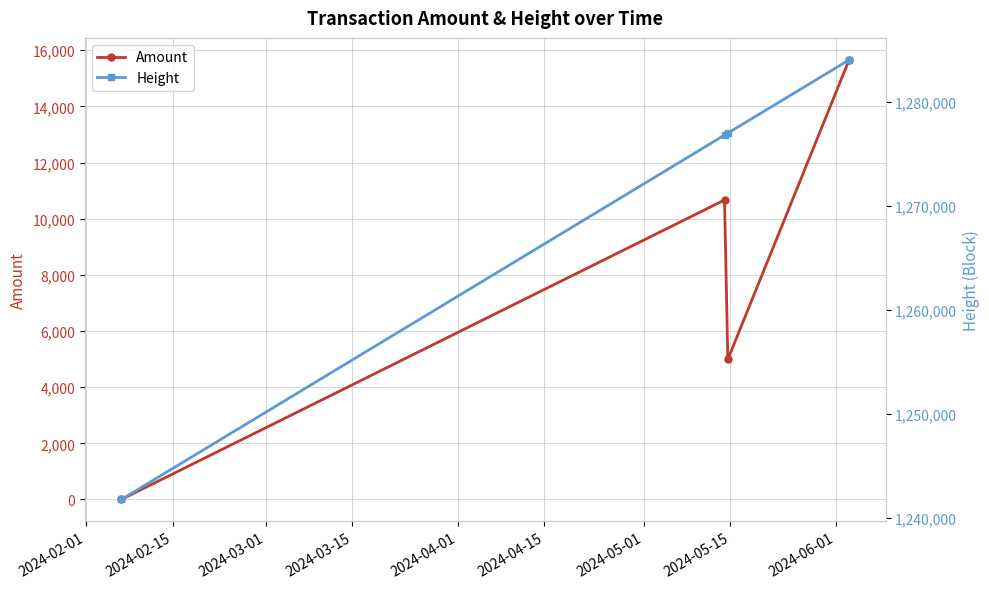

What is the difference between the second highest and minimum values in the Amount series?

10665.7